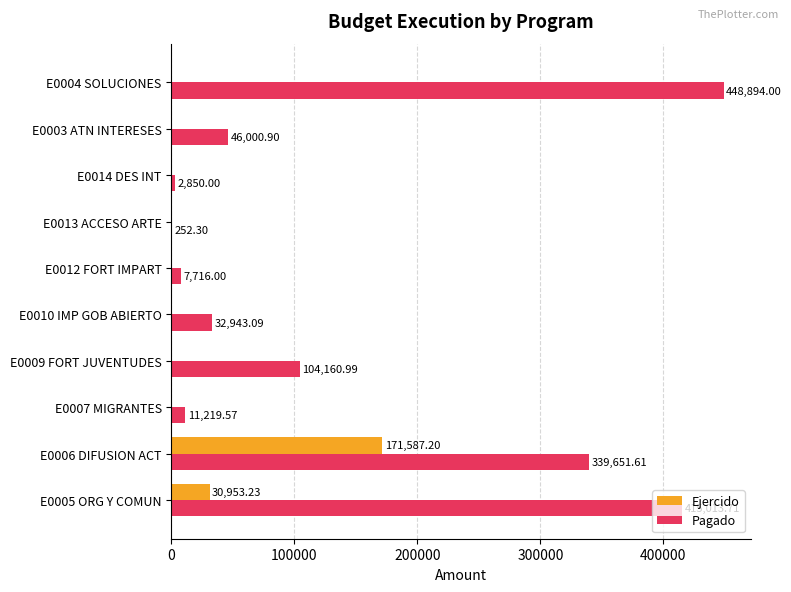

What is the average value of the Pagado series?

140870.2